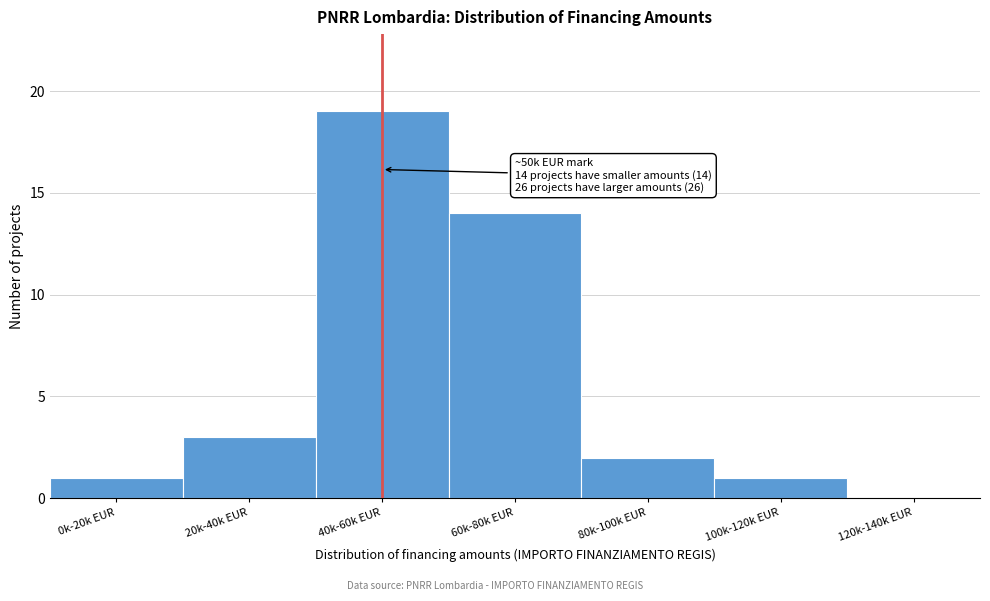

Reading right to left, transcribe all the data shown in this chart.

120k-140k EUR=0	100k-120k EUR=1	80k-100k EUR=2	60k-80k EUR=14	40k-60k EUR=19	20k-40k EUR=3	0k-20k EUR=1